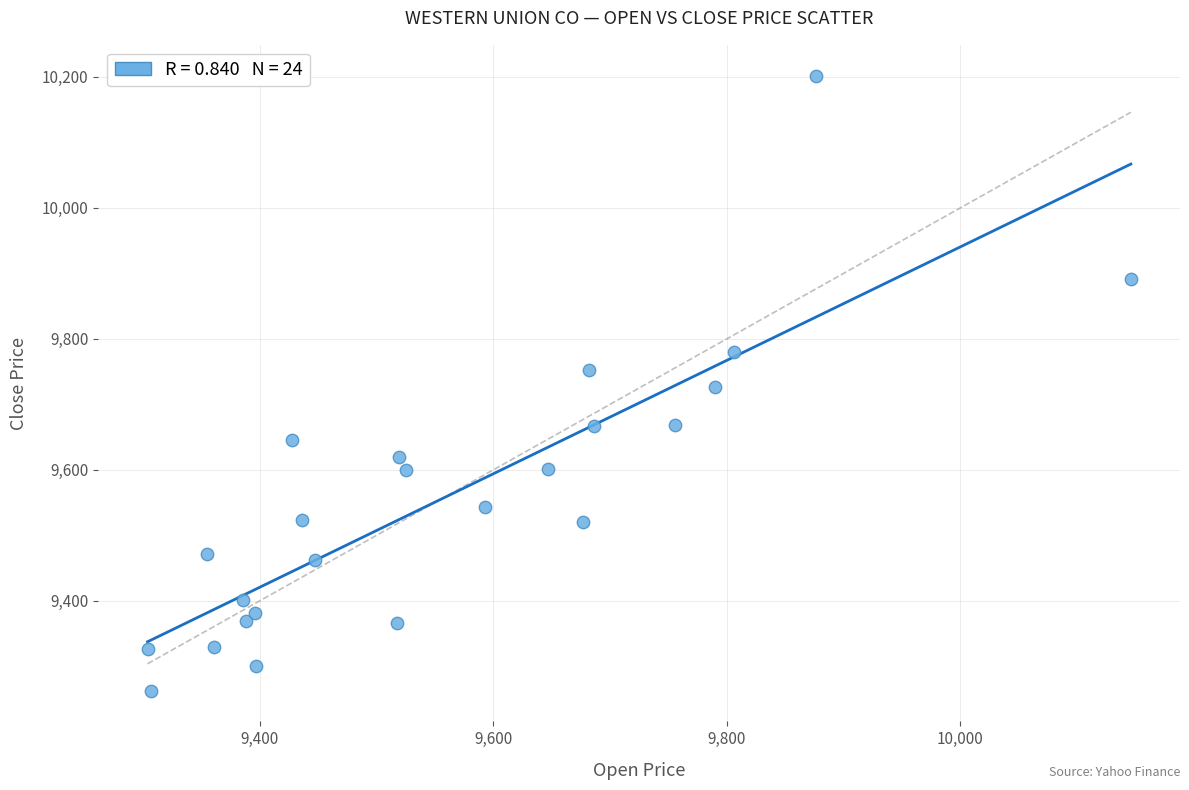

What is the range of Y values (max minus min)?

939